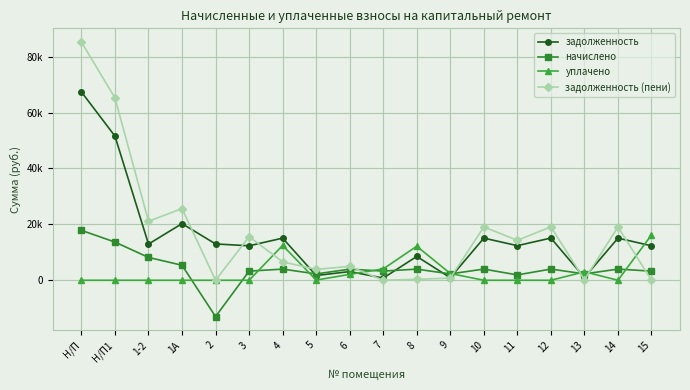

At which category does задолженность reach its first local peak?

1А